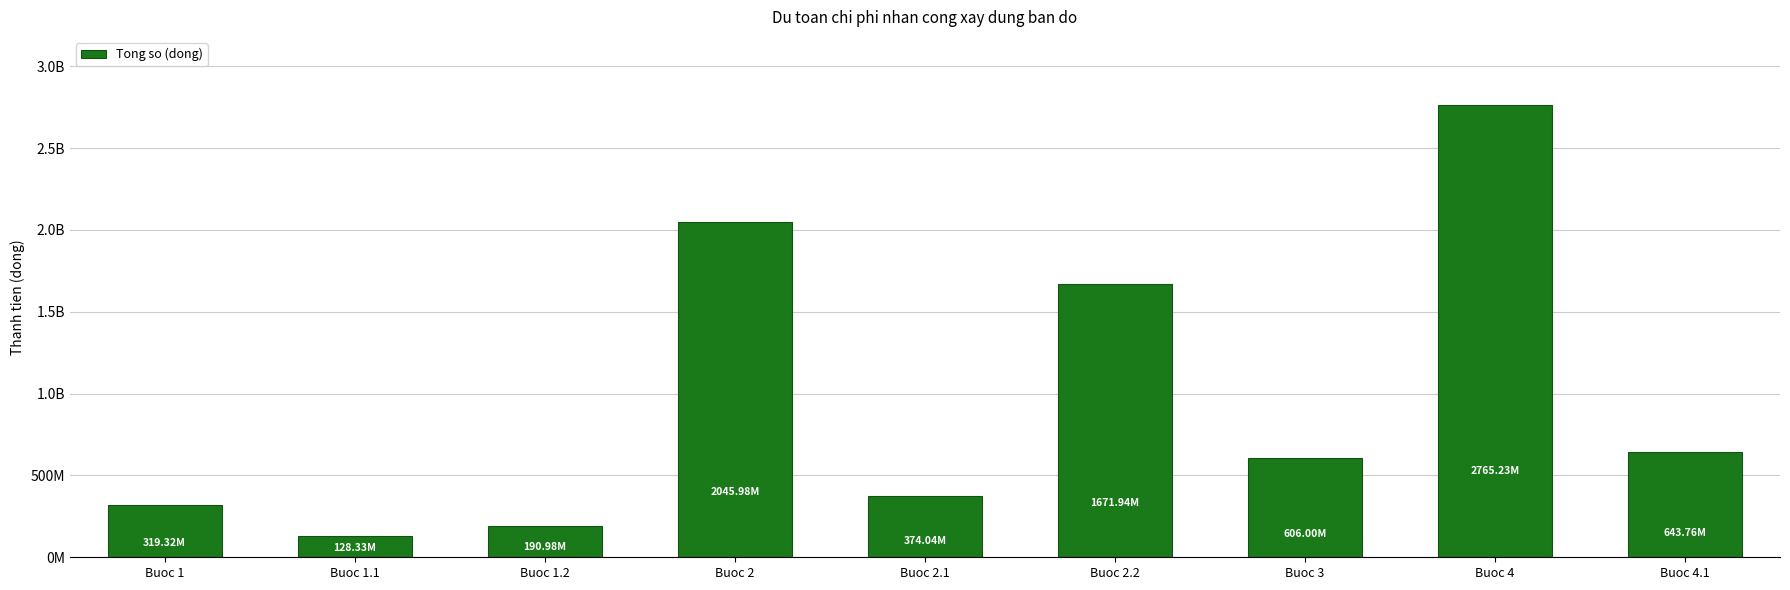

What is the change in value from Buoc 1 to Buoc 4.1?

+324447960.3